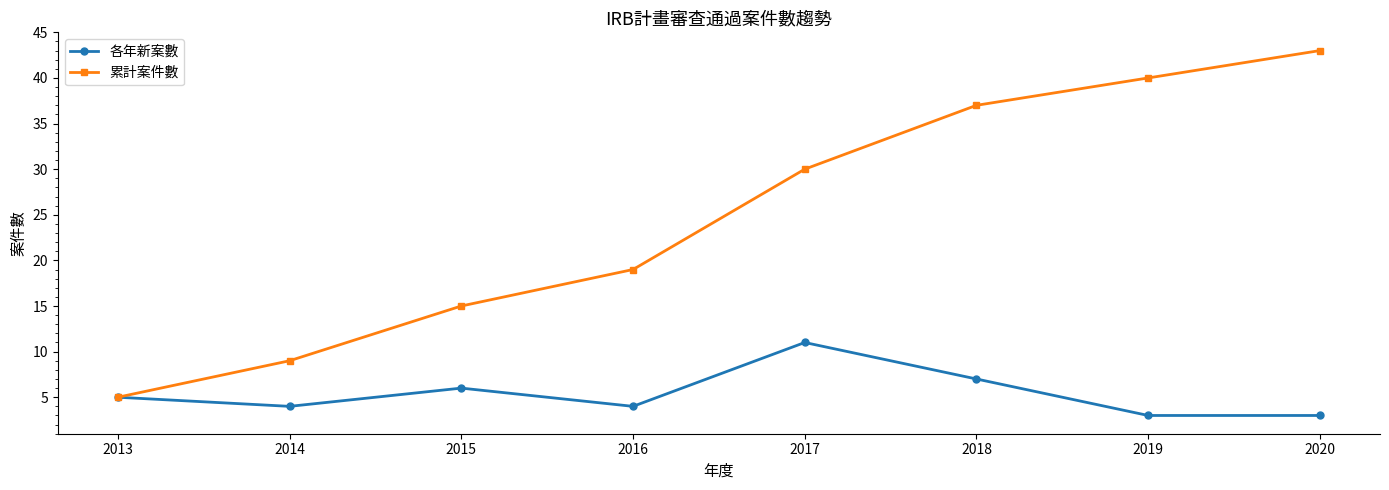

List the series in order of their peak value, lowest first.

各年新案數, 累計案件數